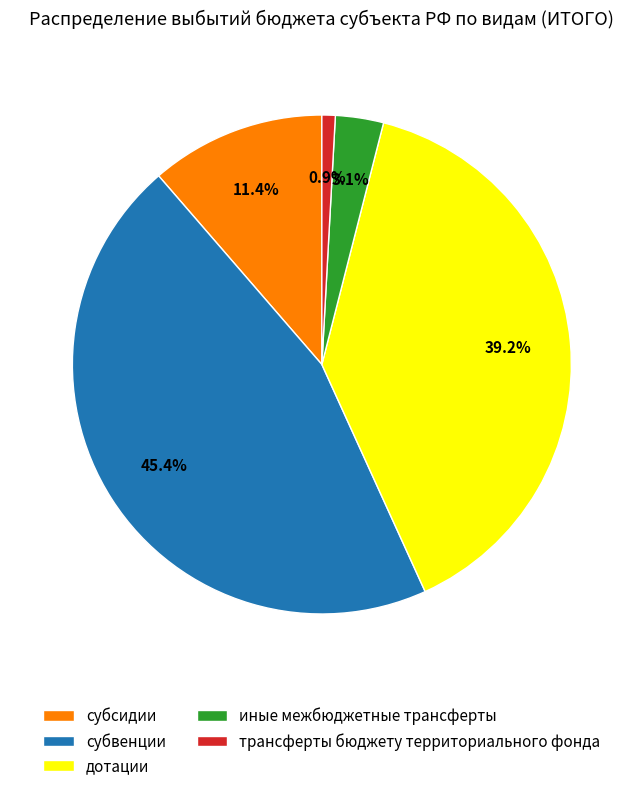

Is there any slice that represents more than half of the pie?

No